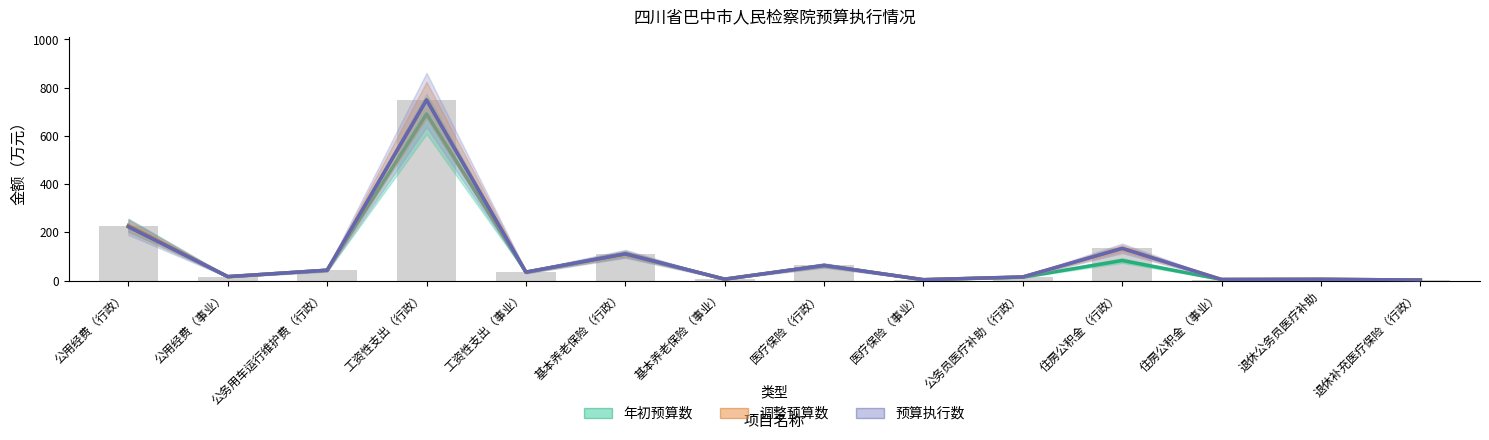

Is it true that 调整预算数 equals 5.6 at 基本养老保险（事业）?

True